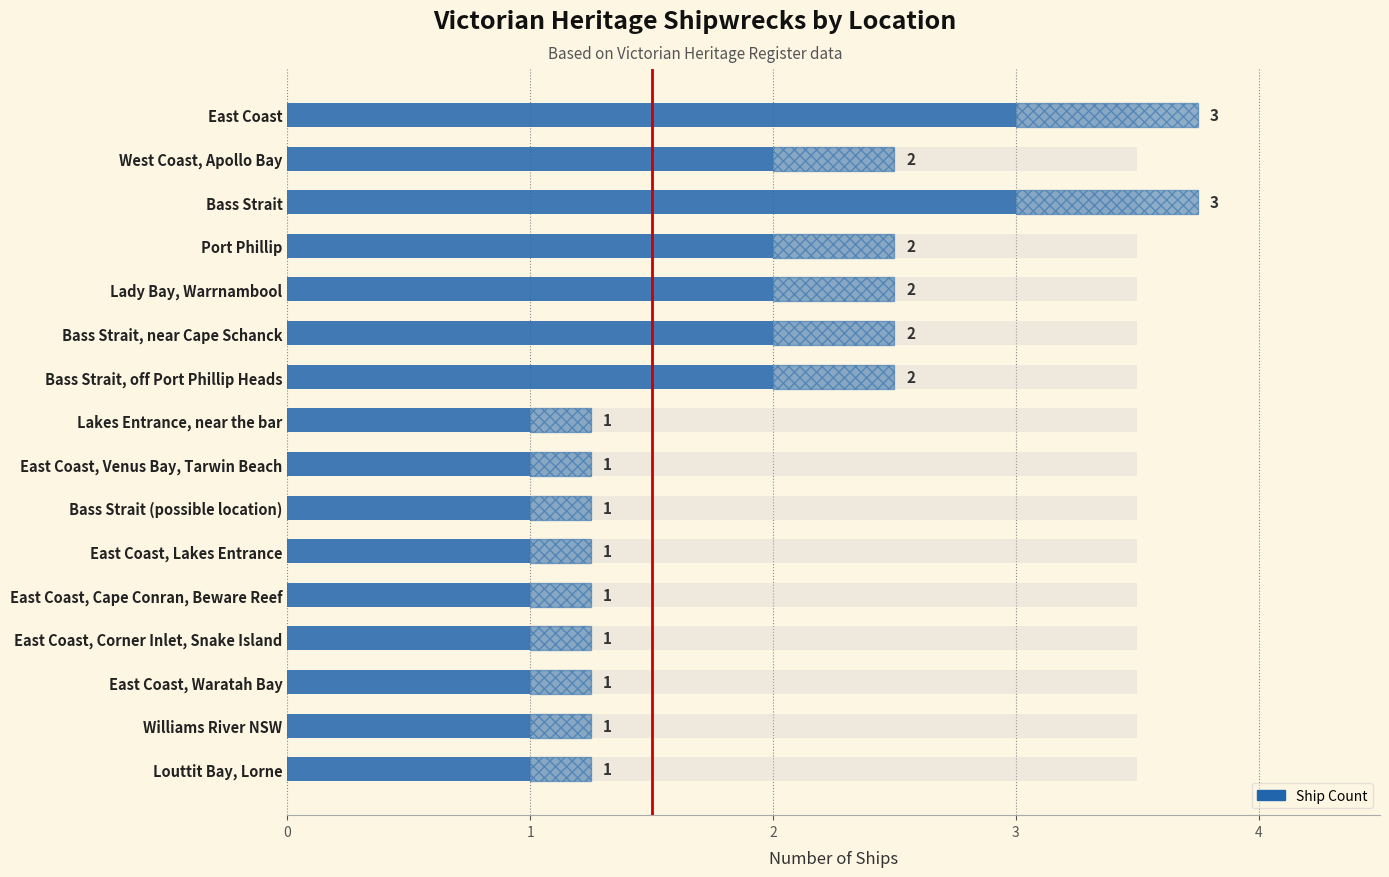

What is the difference between the values at East Coast and Louttit Bay, Lorne?

2